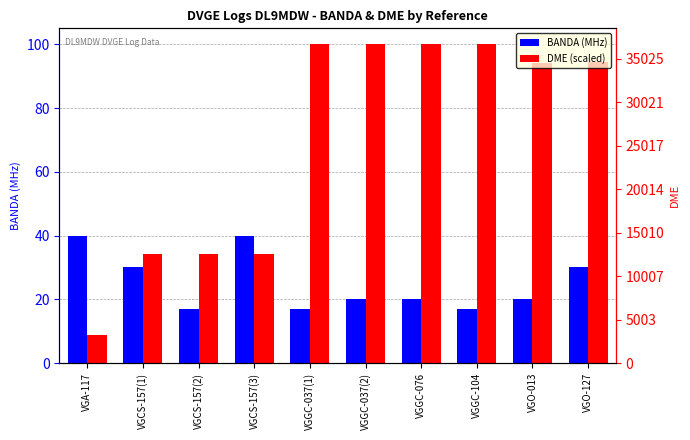

What is the difference between the second highest and second lowest values in the DME (scaled) series?

65.6